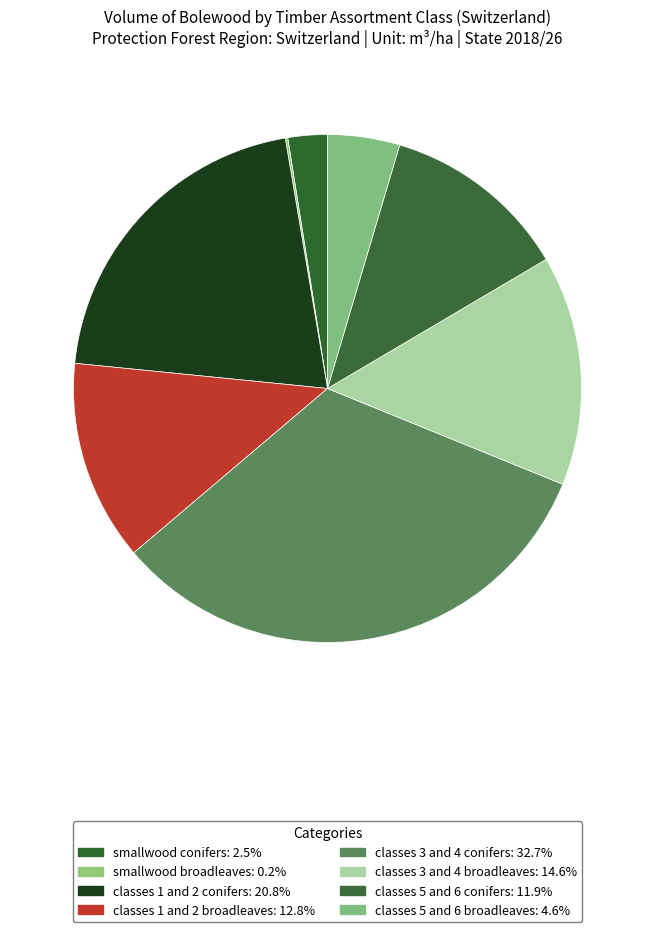

The classes 1 and 2 broadleaves slice represents 22% of the pie. True or false?

False